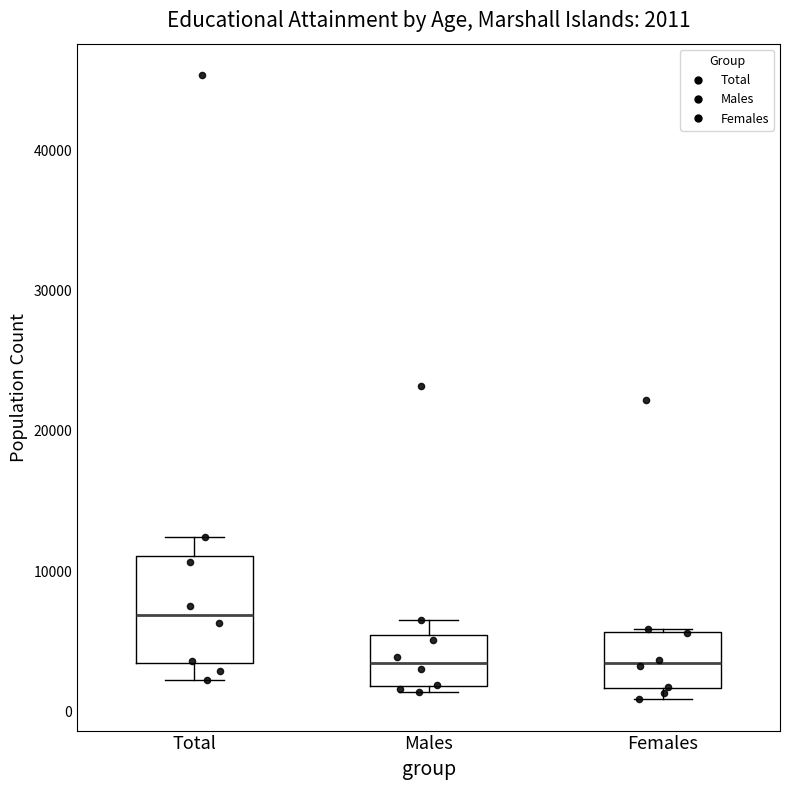

Which box's median line is the highest?

Total